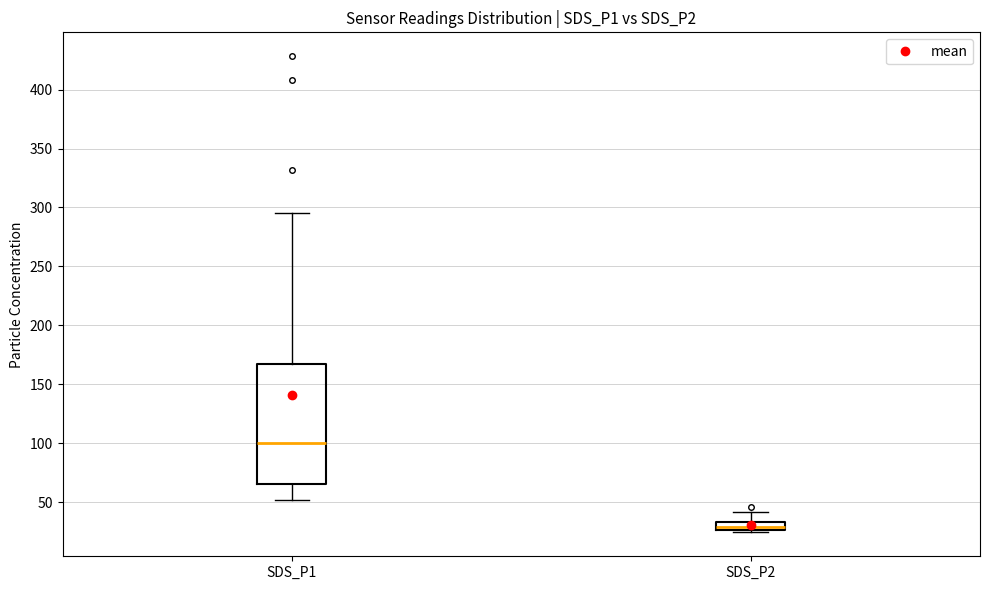

Where does the upper whisker of the box for SDS_P2 end on the y-axis? The values are not printed on the chart, so give them approximately, as read against the axis.

40